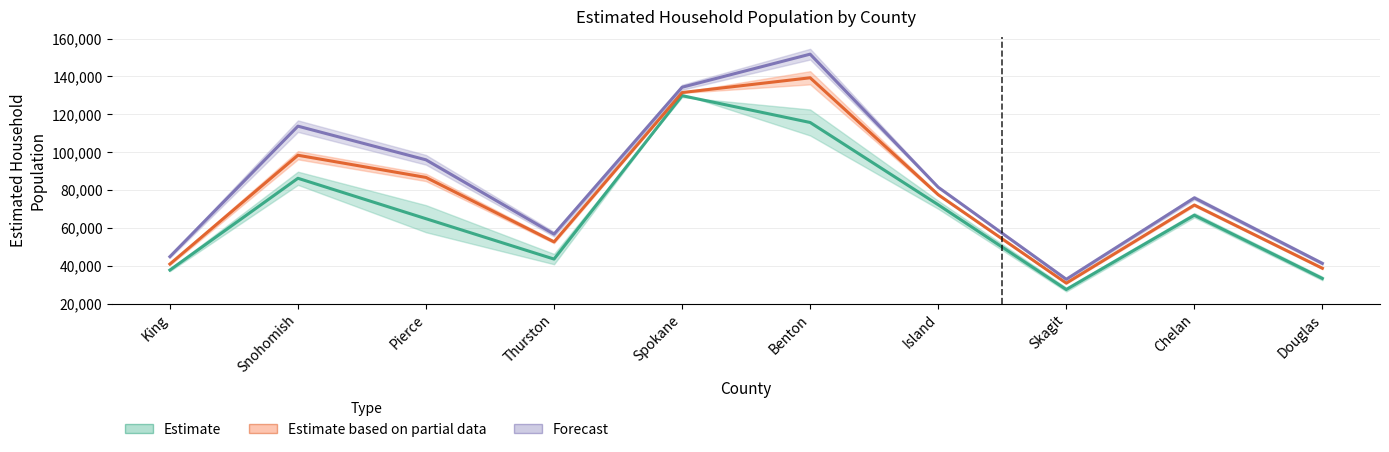

Reading left to right, transcribe all the data shown in this chart.

Estimate (2000): 37715.2	86213.0	64848.8	43518.6	129879.9	115694.6	72208.9	27428.6	66688.2	33267.1
Estimate (2005): 40891.9	98383.1	86657.5	52612.5	131520.4	139321.9	77545.0	30810.4	72085.0	38670.0
Estimate (2010): 44796.9	113753.6	95961.7	56701.6	134326.8	151800.5	81483.5	32849.9	75865.5	41236.5